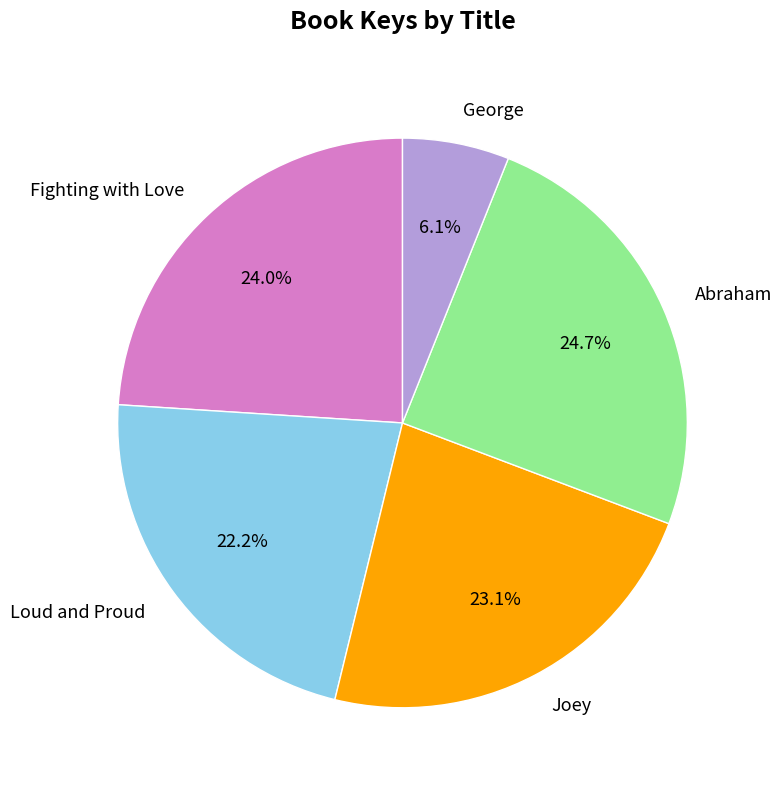

True or false: George accounts for 6% of the total.

True